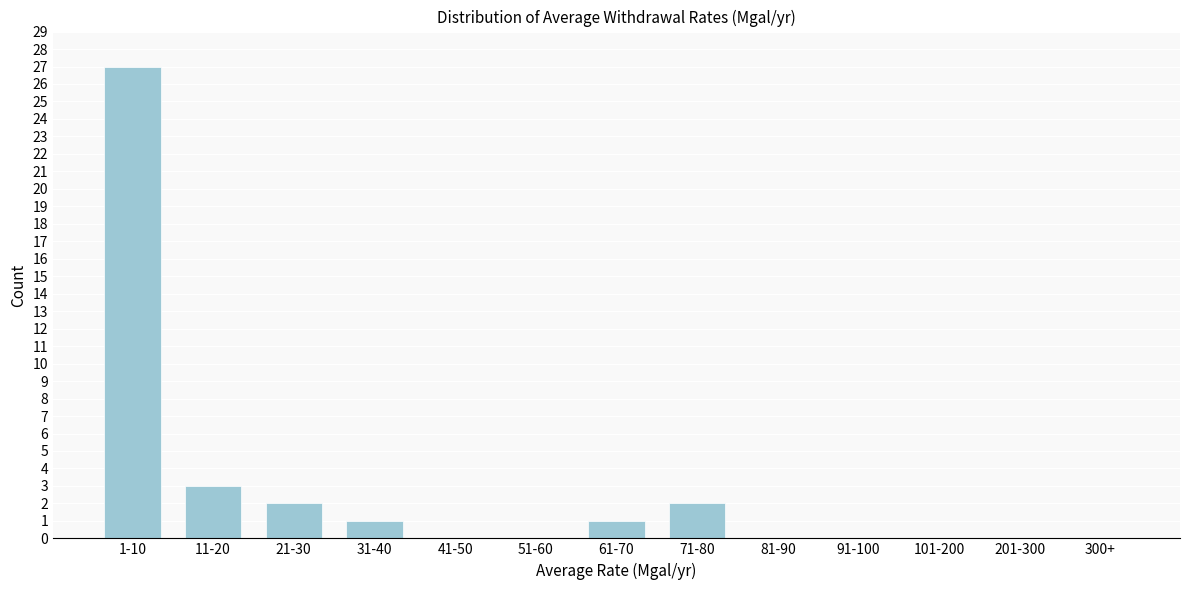

Reading left to right, transcribe all the data shown in this chart.

1-10=27	11-20=3	21-30=2	31-40=1	41-50=0	51-60=0	61-70=1	71-80=2	81-90=0	91-100=0	101-200=0	201-300=0	300+=0